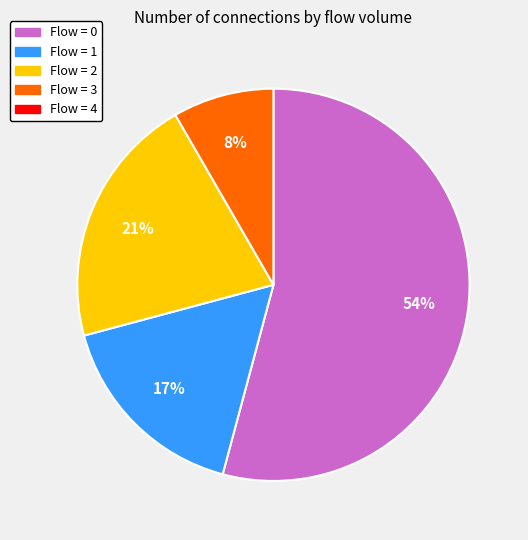

To the nearest percent, what is the average slice percentage?

25%